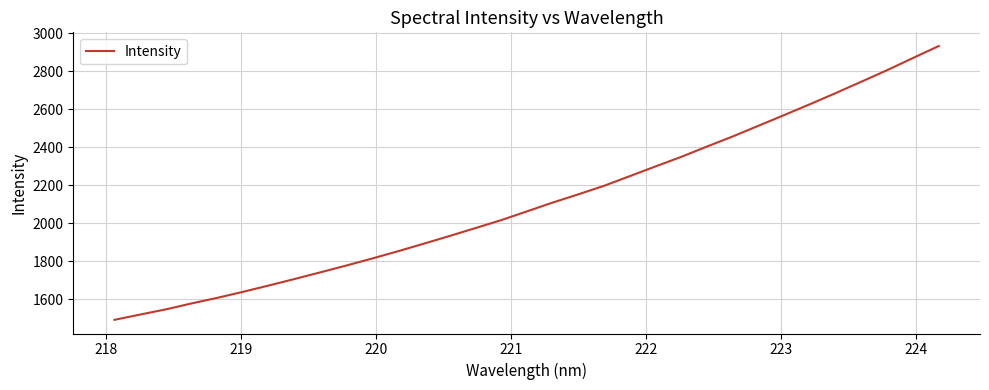

How many series are shown in this chart?

1